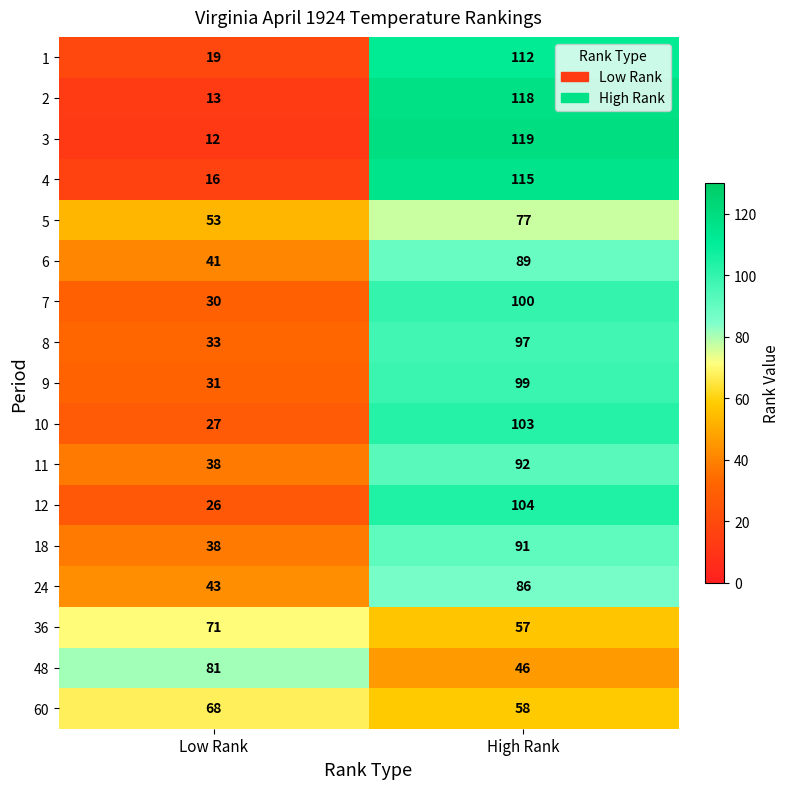

What is the total value across all series at High Rank?

1563